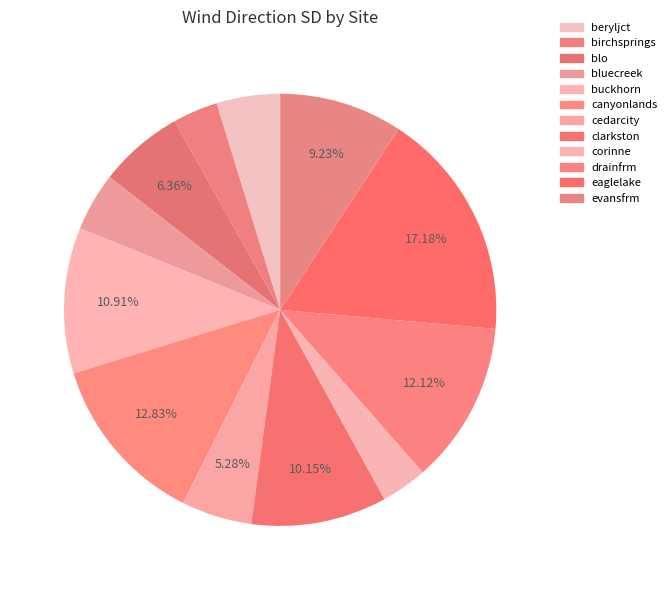

To the nearest percent, what is the difference between the largest and smallest slice percentages?

14%